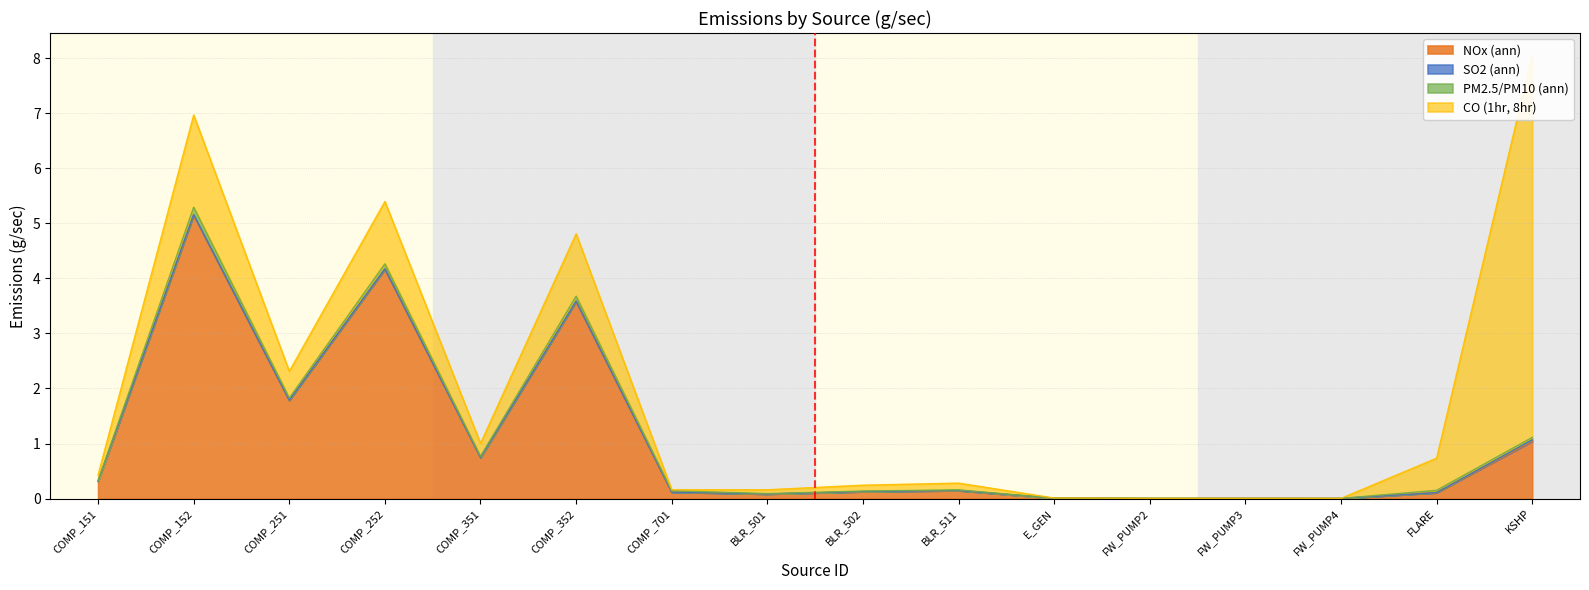

Reading left to right, extract all data points from this chart.

NOx (ann): 0.3	5.2	1.8	4.2	0.7	3.6	0.1	0.1	0.1	0.1	0.0	0.0	0.0	0.0	0.1	1.0
SO2 (ann): 0.0	0.0	0.0	0.0	0.0	0.0	0.0	0.0	0.0	0.0	0.0	0.0	0.0	0.0	0.0	0.0
PM2.5/PM10 (ann): 0.0	0.1	0.0	0.1	0.0	0.1	0.0	0.0	0.0	0.0	0.0	0.0	0.0	0.0	0.0	0.0
CO (1hr, 8hr): 0.1	1.7	0.5	1.1	0.2	1.1	0.0	0.1	0.1	0.1	0.0	0.0	0.0	0.0	0.6	6.9